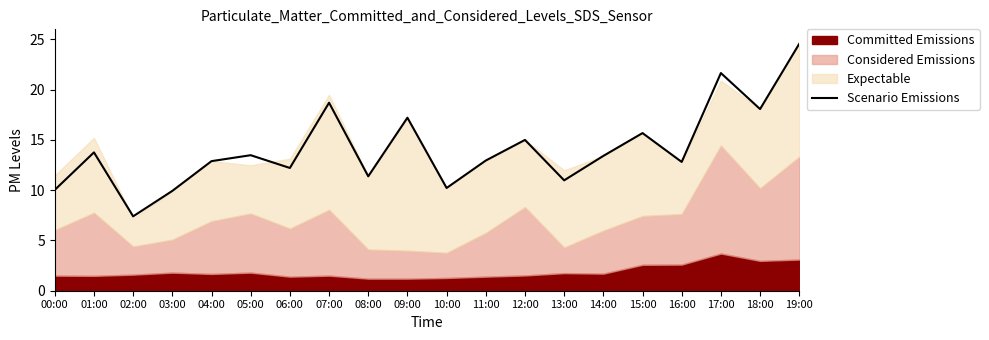

Which category has the lowest value across all series?

02:00